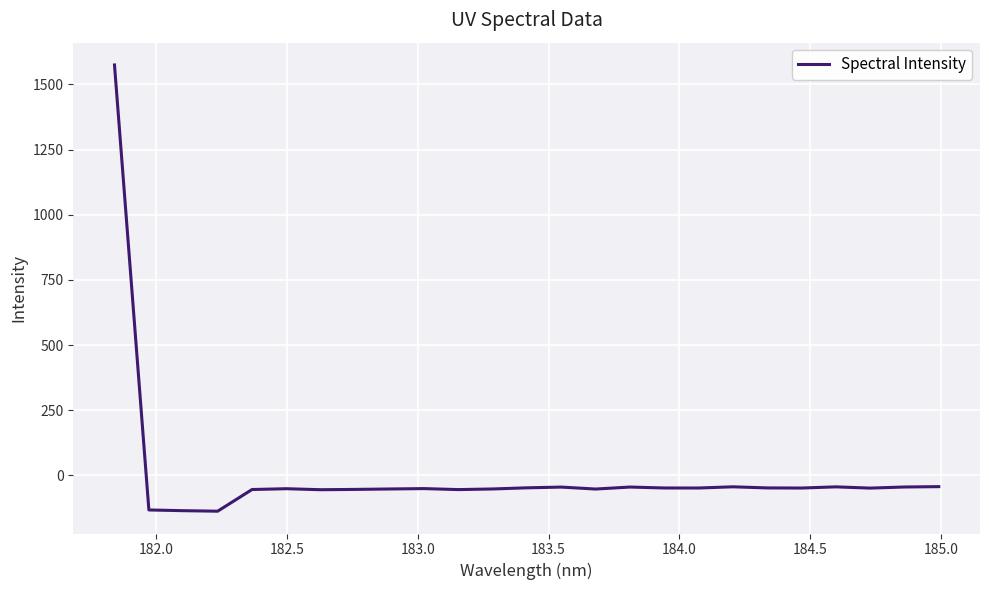

What is the maximum value shown in the chart?

1574.9